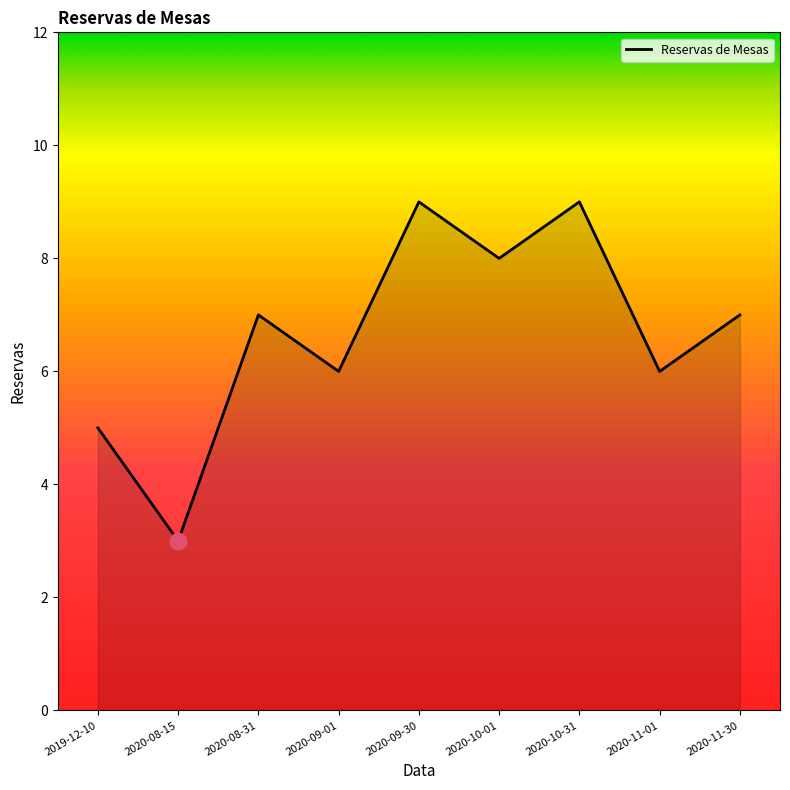

What value does the data have at 2020-08-15?

3